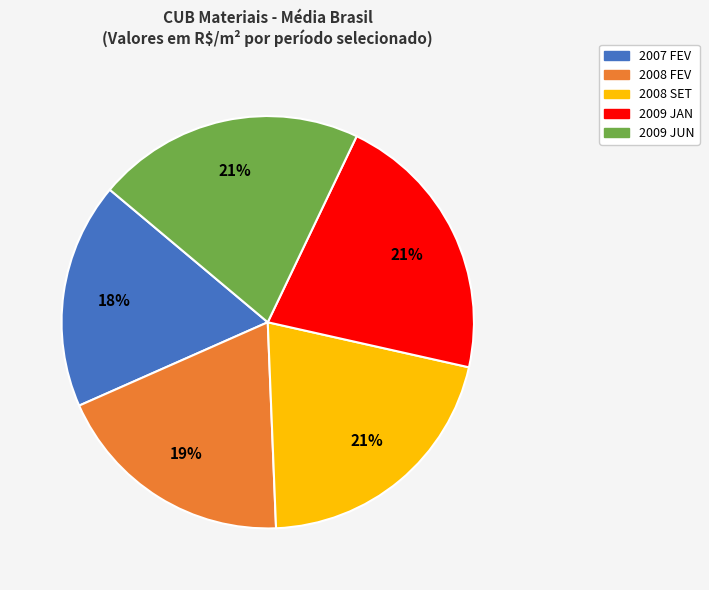

Count the number of slices in the pie.

5